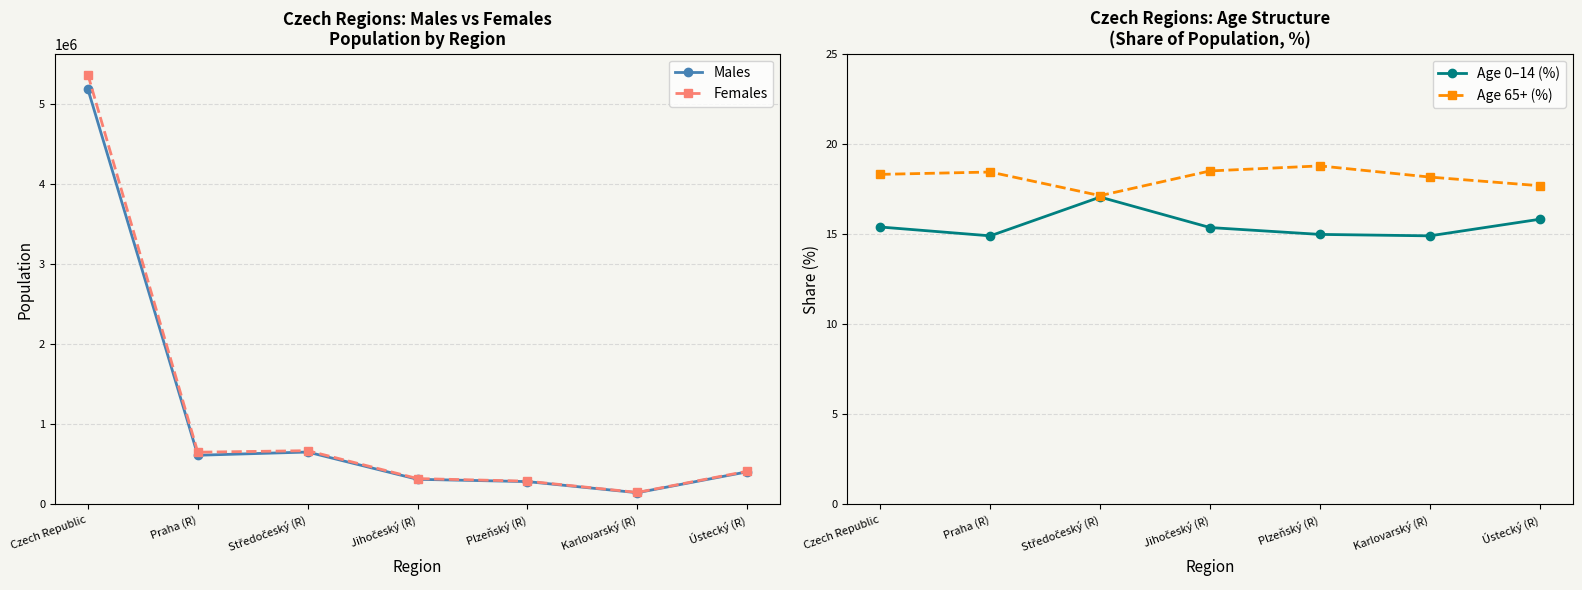

True or false: Males has more than 2 interior local peaks.

False